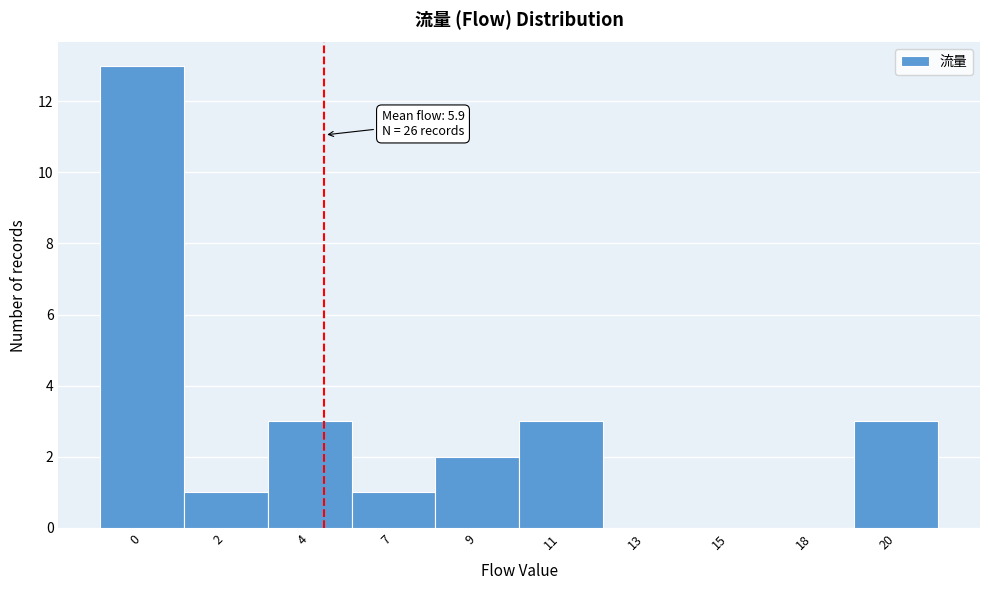

Reading right to left, what are all the values shown in this chart?

20=3	18=0	15=0	13=0	11=3	9=2	7=1	4=3	2=1	0=13